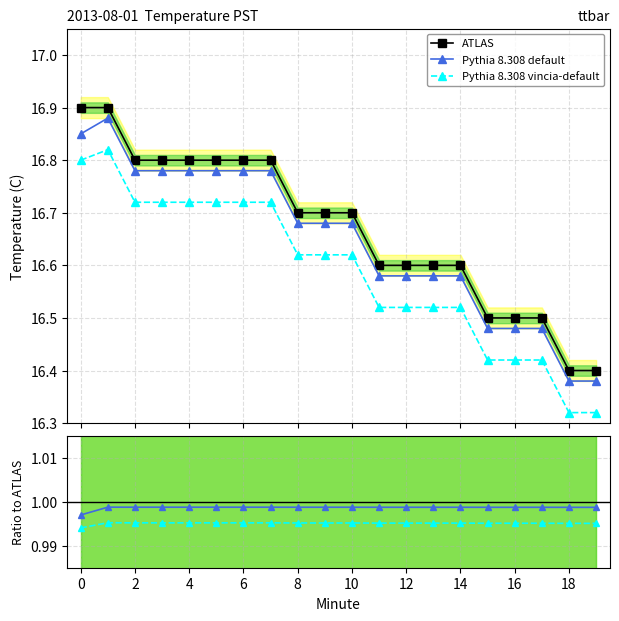

True or false: ATLAS and Pythia 8.308 vincia-default cross at least once.

False